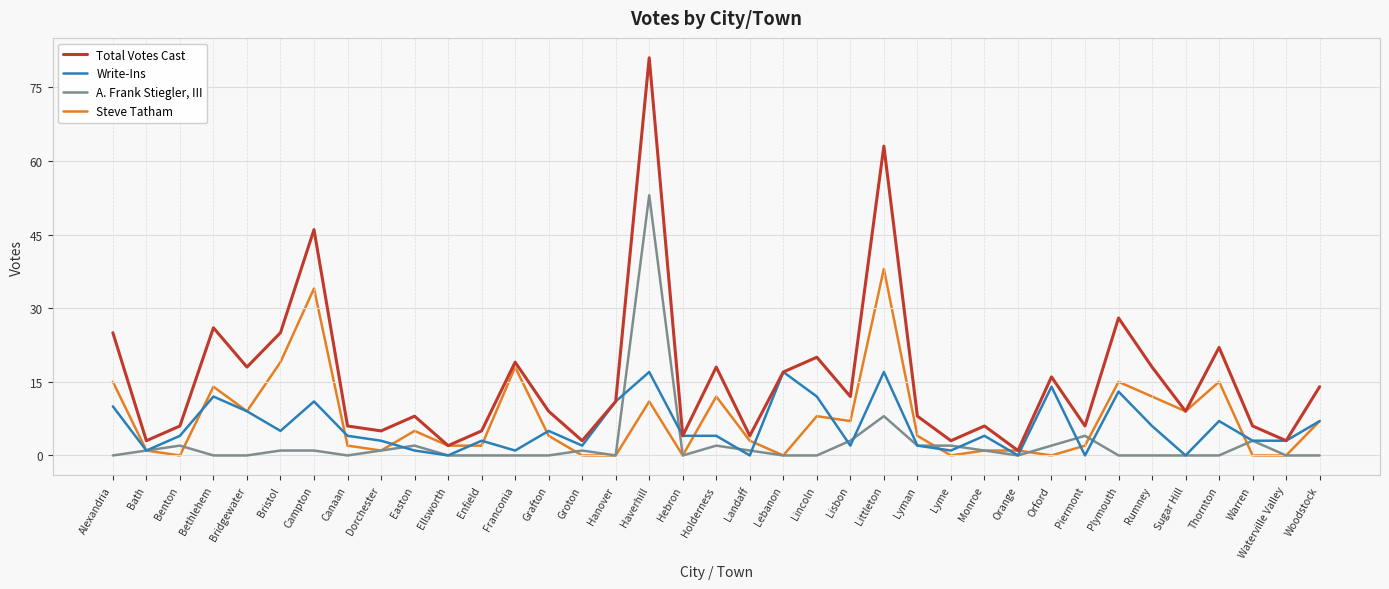

At how many categories does at least one series exceed 56?

2